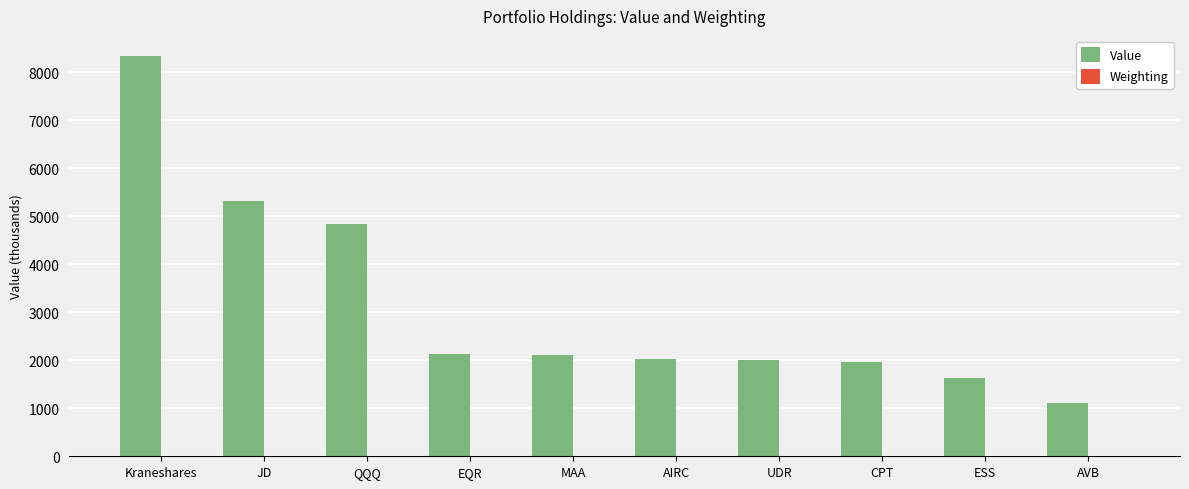

Where is Value nearest to the value 4725?

QQQ